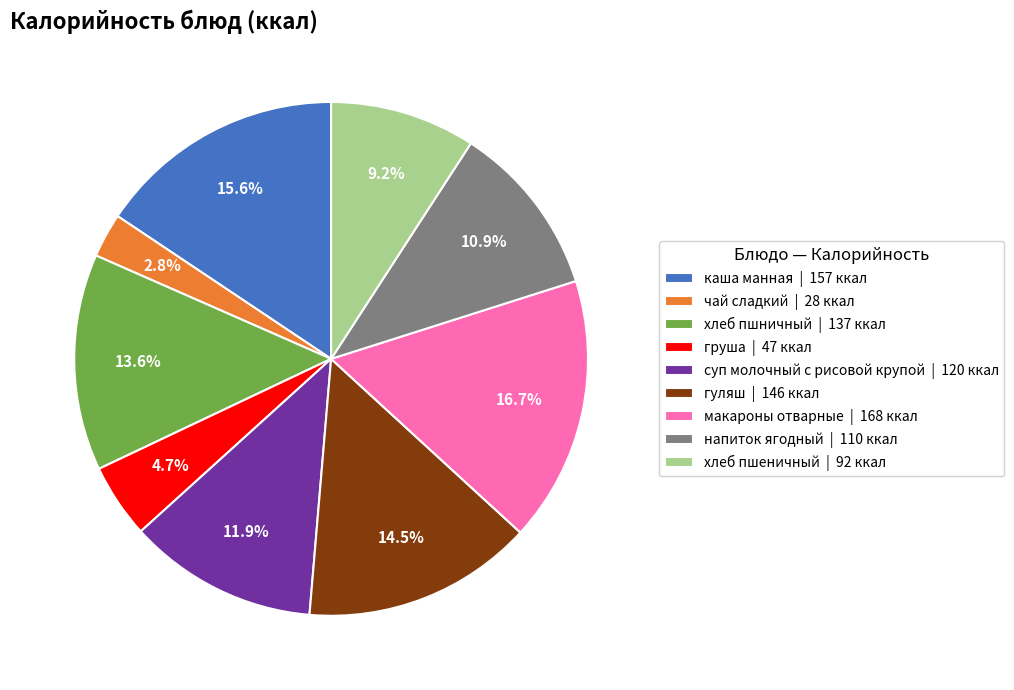

What percentage is NOT represented by гуляш?

85.5%